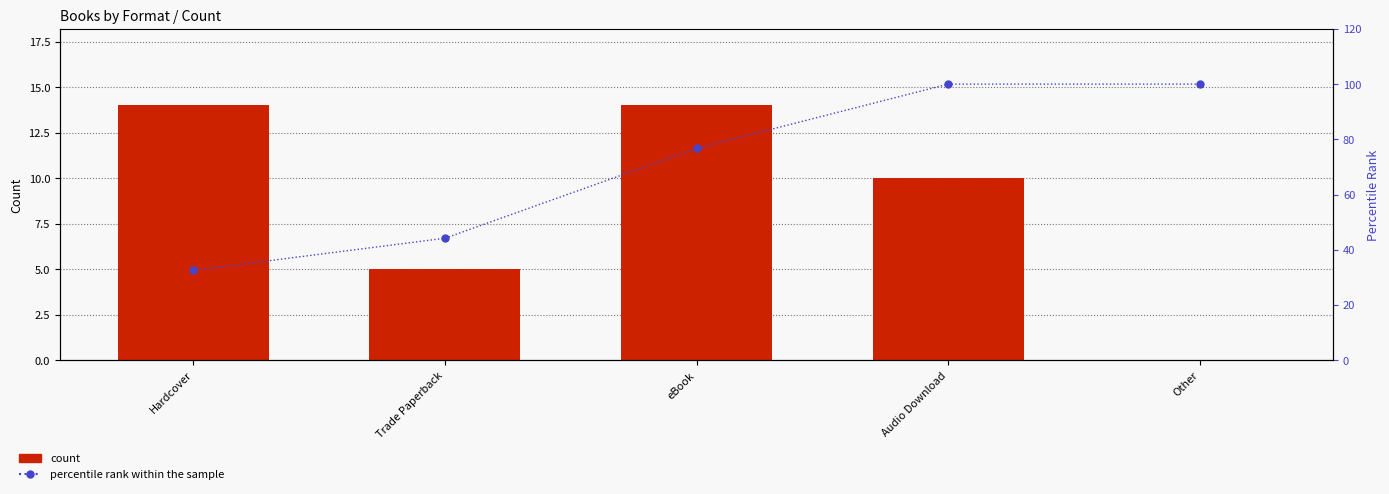

Reading left to right, list all the values displayed in this chart.

count: Hardcover=14.0	Trade Paperback=5.0	eBook=14.0	Audio Download=10.0	Other=0.0
percentile rank within the sample: Hardcover=32.6	Trade Paperback=44.2	eBook=76.7	Audio Download=100.0	Other=100.0